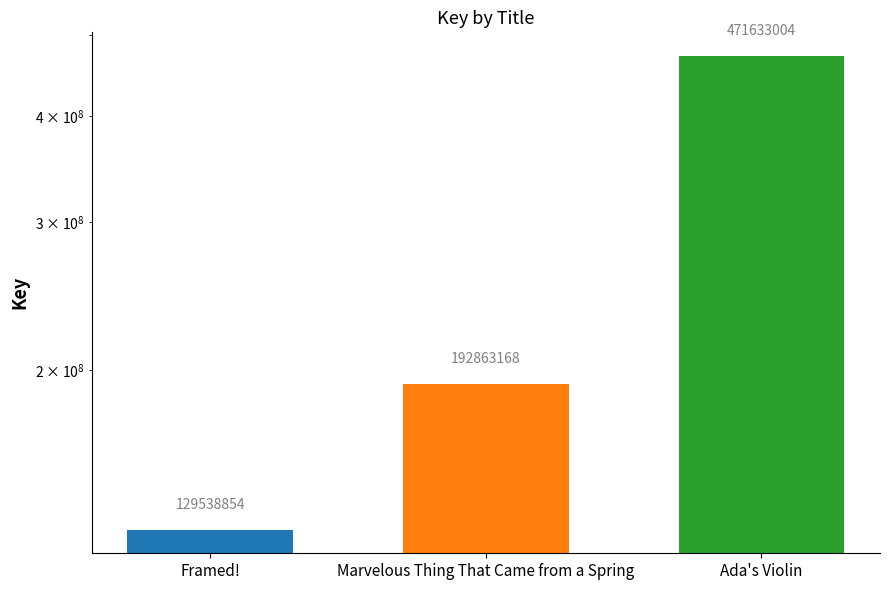

Which label corresponds to the smallest value in the chart?

Framed!